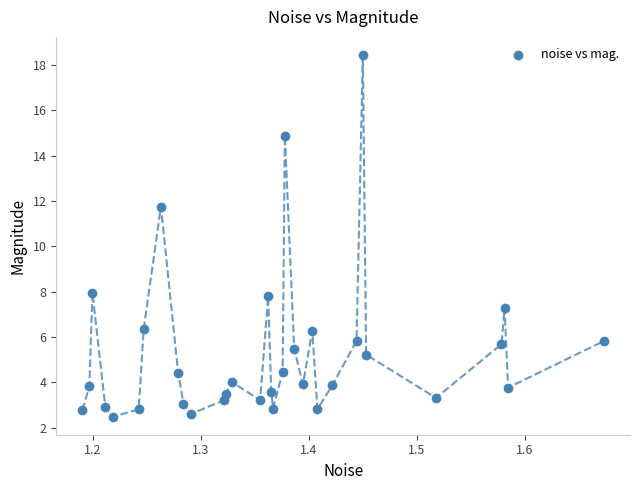

What Y value in the scatter plot is closest to 10?

11.7